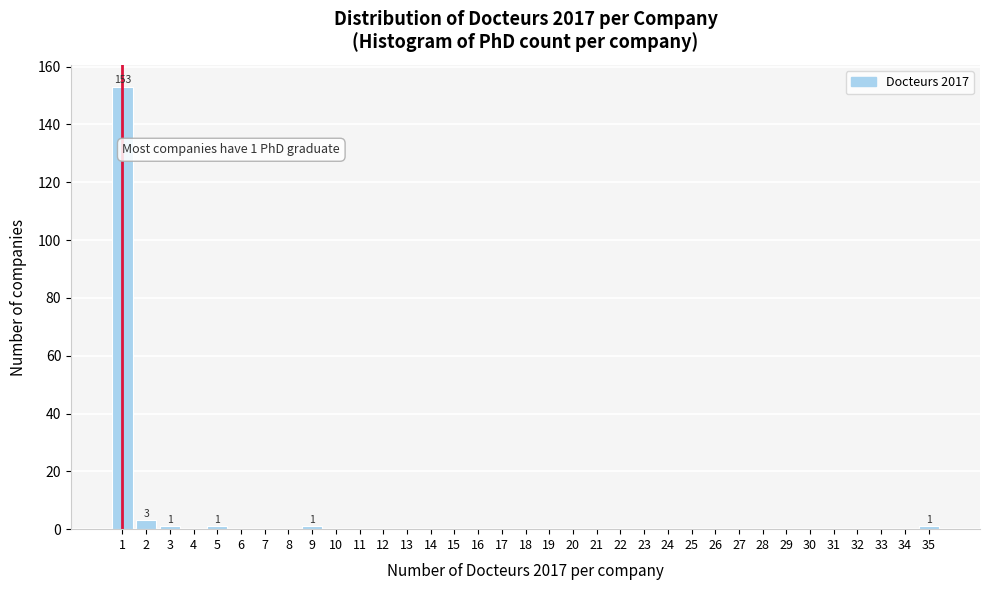

What is the sum of all values?

160